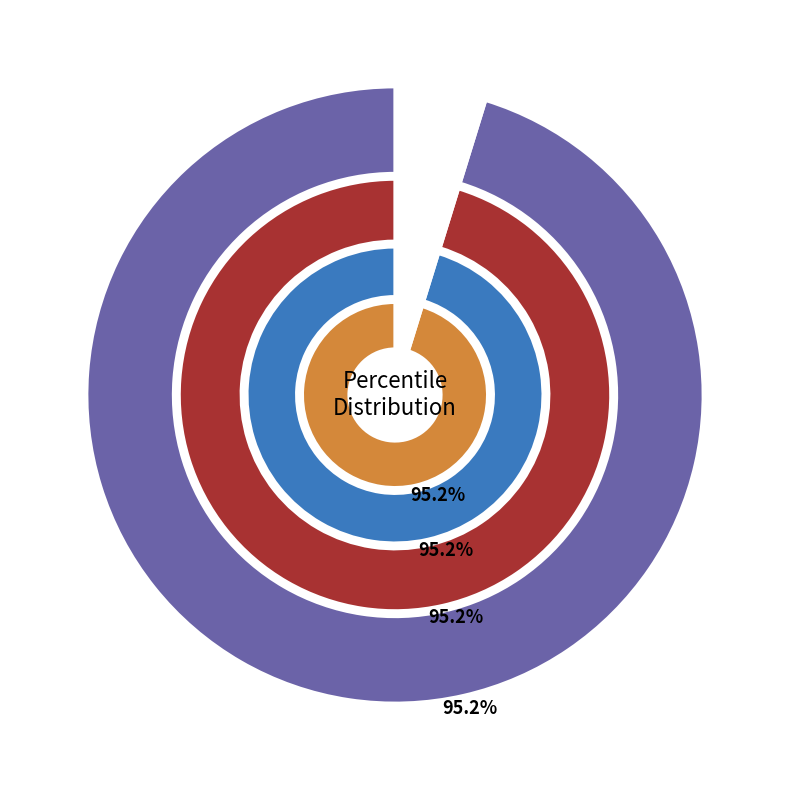

Is it true that pct65 is 21% of the pie?

False